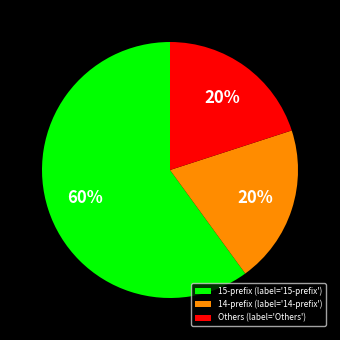

To the nearest percent, what is the difference between the largest and smallest slice percentages?

40%